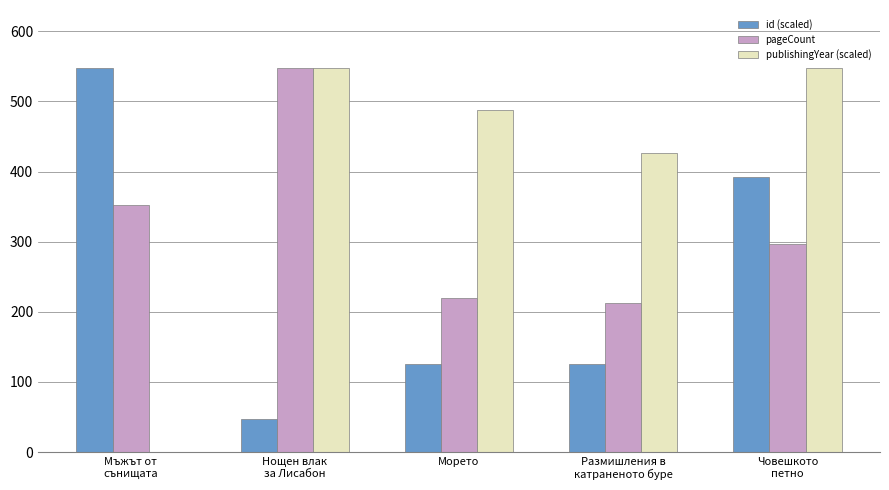

Which series has the largest total across all categories?

publishingYear (scaled)